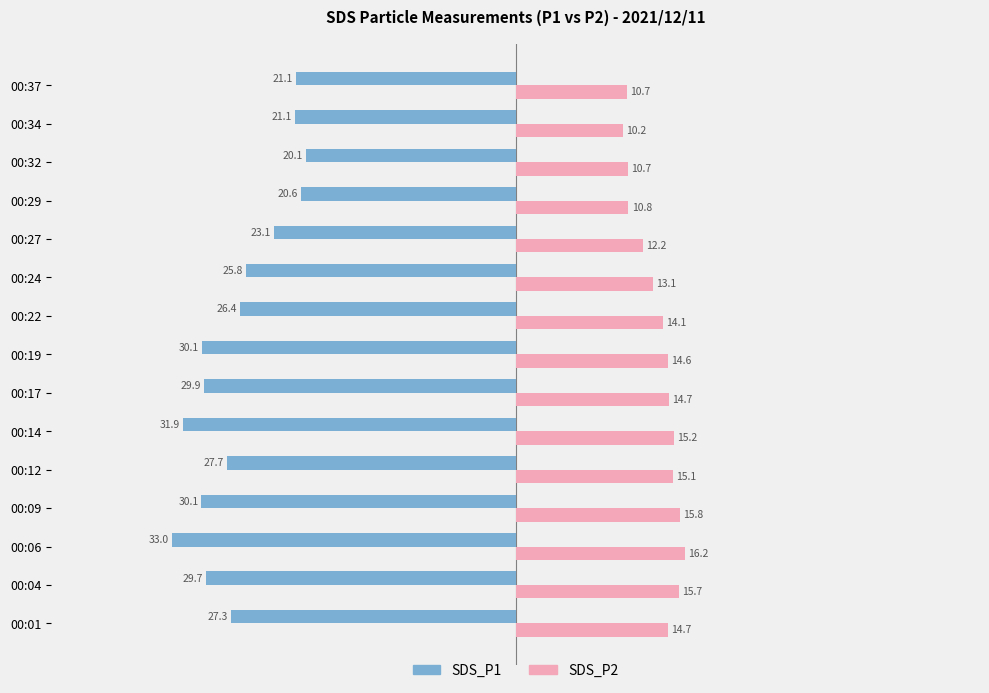

Which series has the largest total across all categories?

SDS_P2